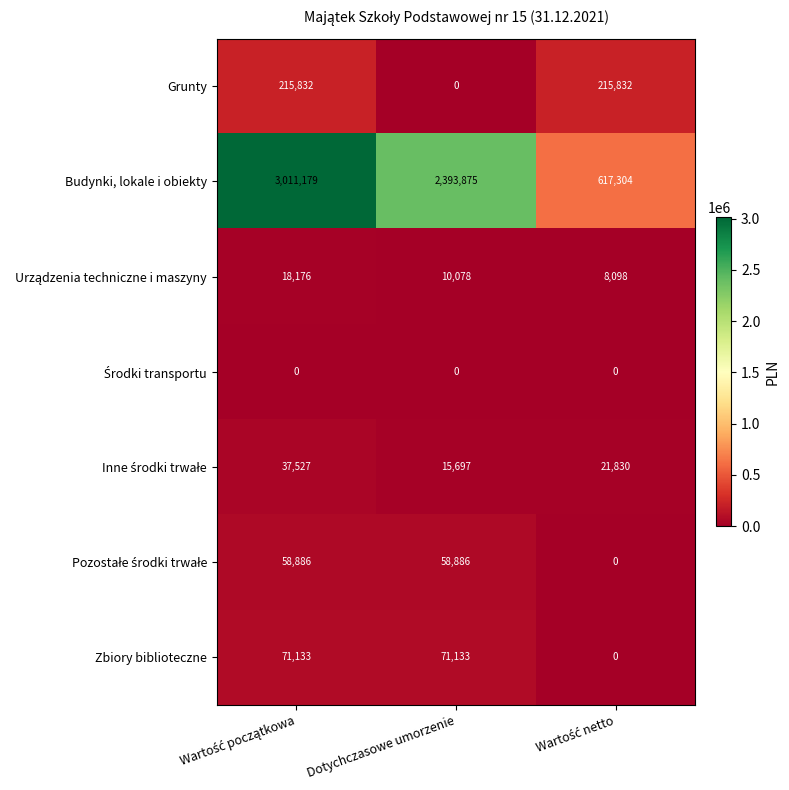

Which series has the widest spread of values?

Budynki, lokale i obiekty